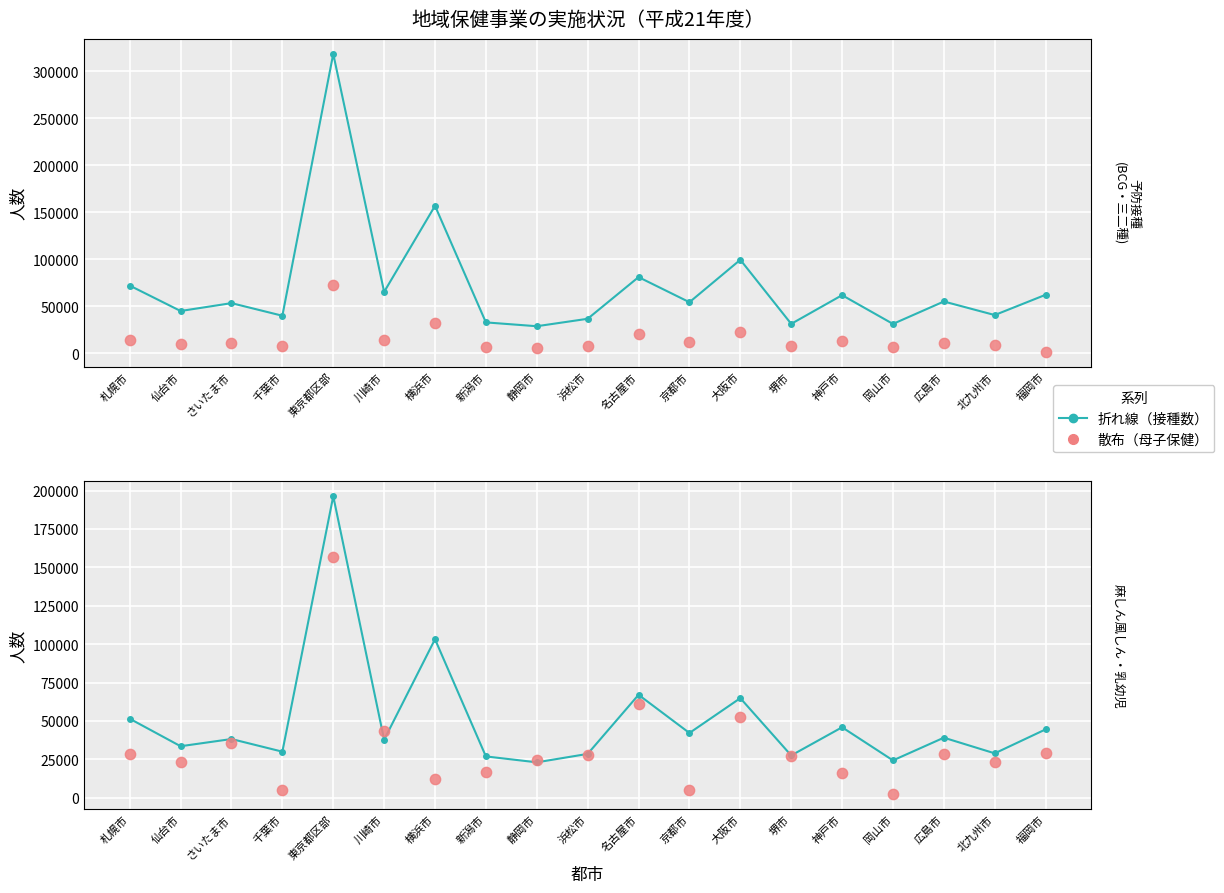

Which series has the largest Y range (max minus min)?

三・二種混合